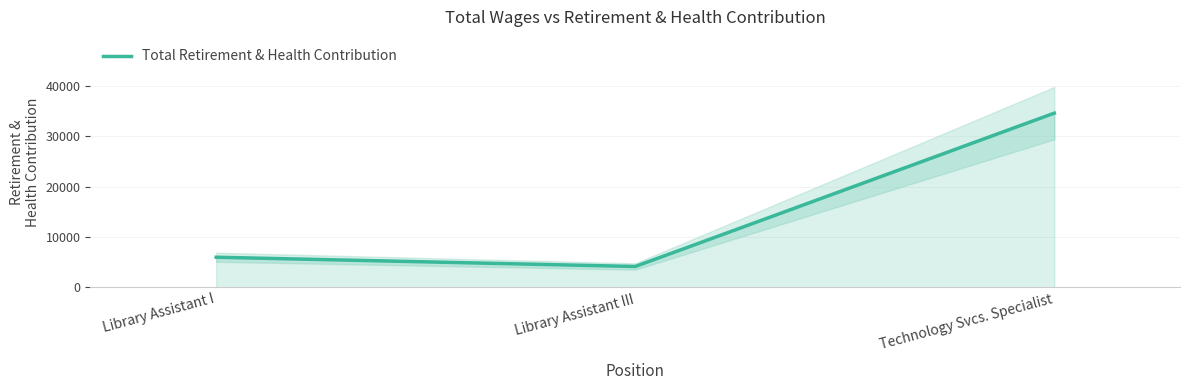

Is it true that the value at Library Assistant I is 5994?

True